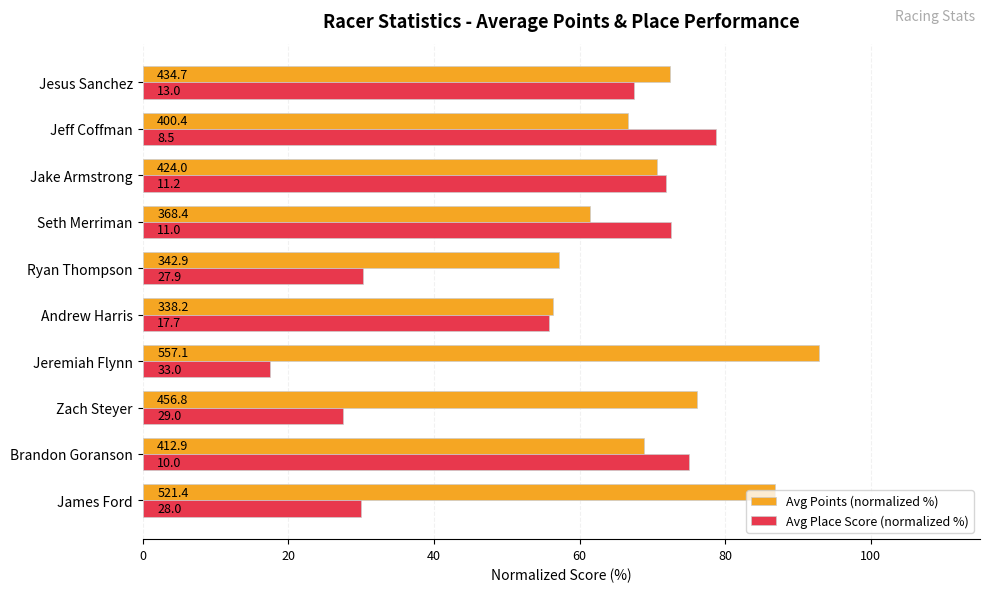

Reading left to right, extract all data points from this chart.

Avg Points (normalized %): 86.9	68.8	76.1	92.9	56.4	57.2	61.4	70.7	66.7	72.5
Avg Place Score (normalized %): 30.0	75.0	27.5	17.5	55.8	30.3	72.5	71.9	78.8	67.5